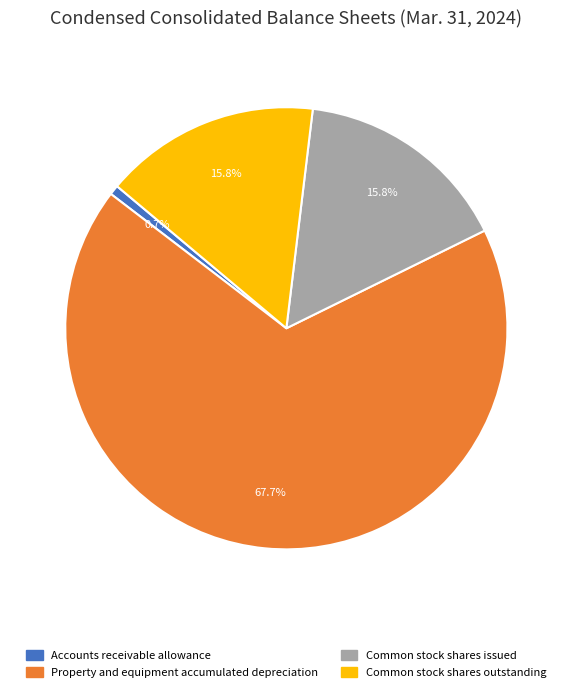

What percentage is NOT represented by Property and equipment accumulated depreciation?

32.3%